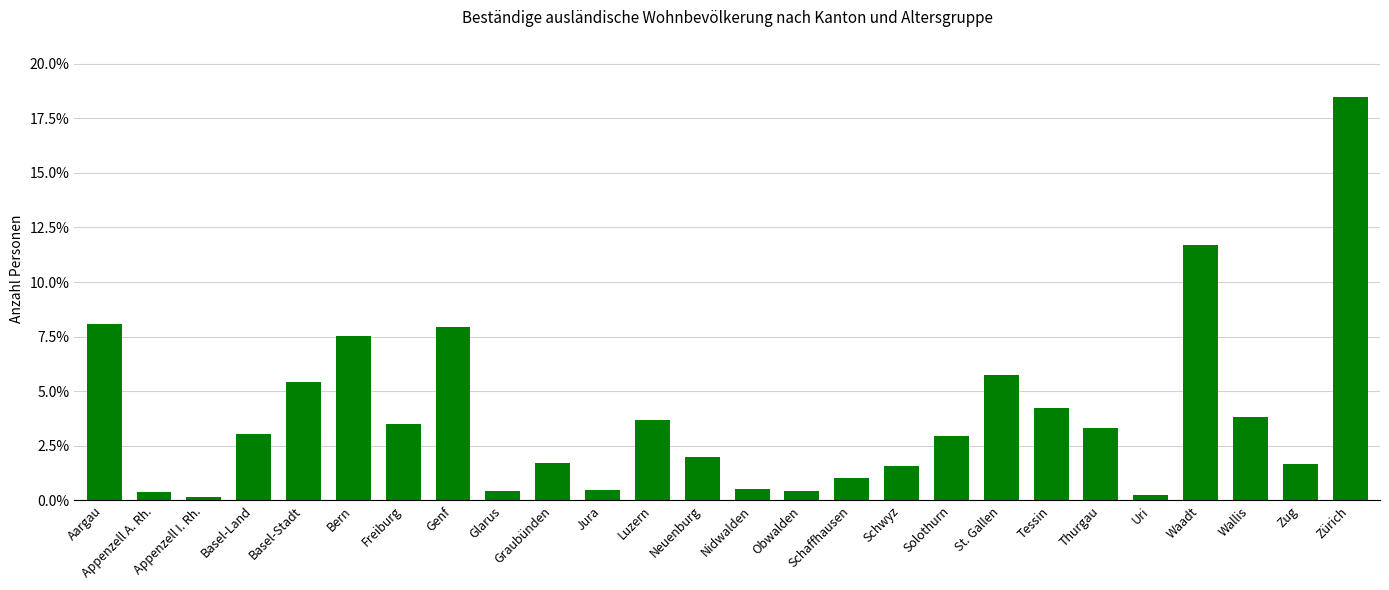

List the labels in order of value, largest first.

Zürich, Waadt, Aargau, Genf, Bern, St. Gallen, Basel-Stadt, Tessin, Wallis, Luzern, Freiburg, Thurgau, Basel-Land, Solothurn, Neuenburg, Graubünden, Zug, Schwyz, Schaffhausen, Nidwalden, Jura, Obwalden, Glarus, Appenzell A. Rh., Uri, Appenzell I. Rh.